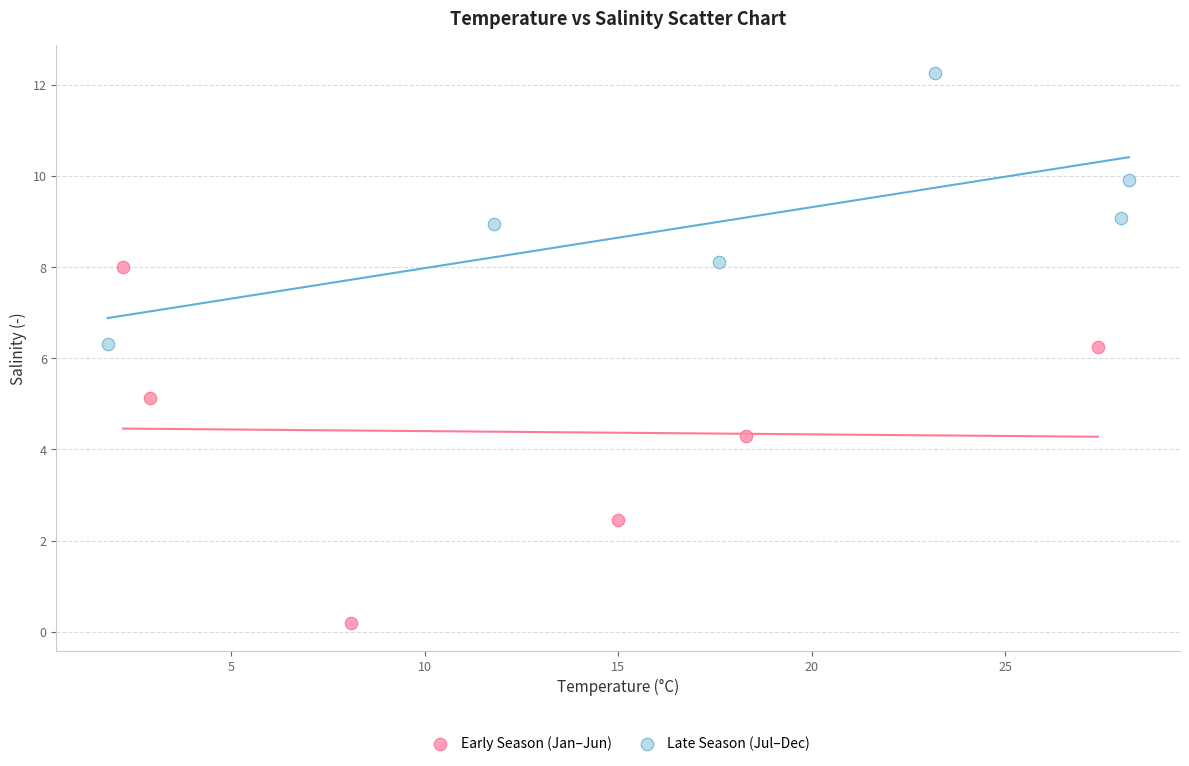

Which series contains the highest Y value?

Late Season (Jul–Dec)